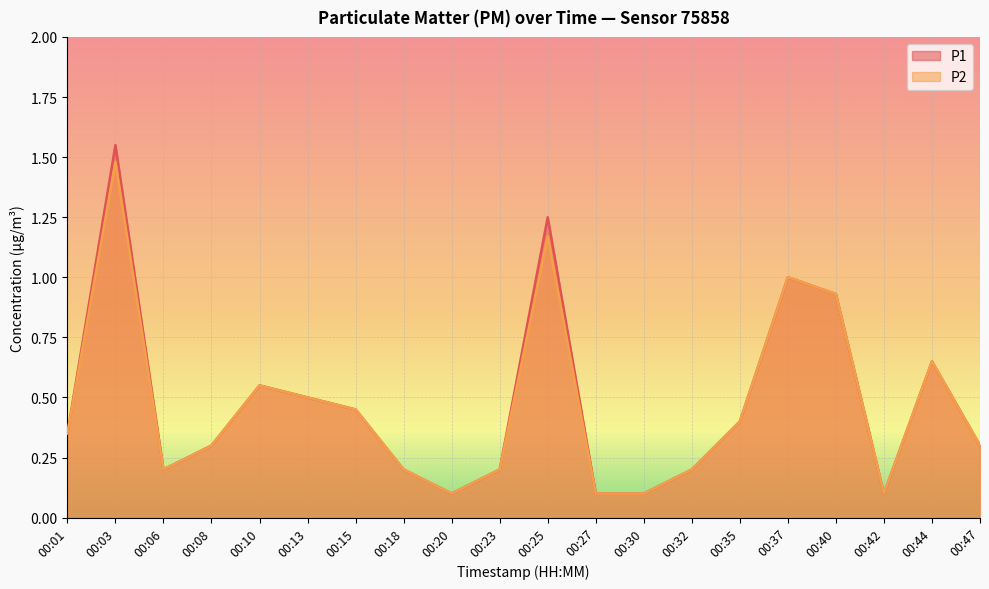

Which series has the largest total across all categories?

P1